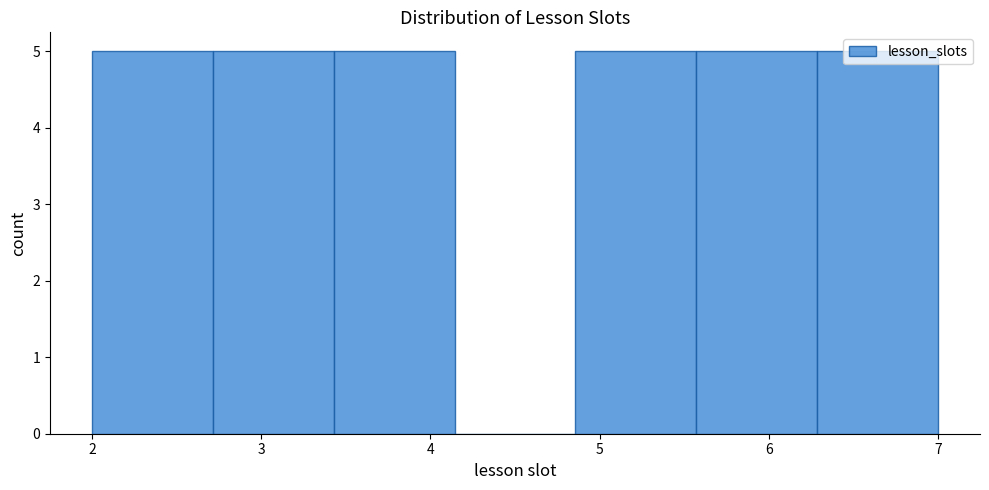

Reading left to right, list every bar in this chart as the range it spans on the x-axis followed by its height. Neither the bar edges nor the heights are printed on the chart, so give them approximately, as read against the axes.

2.0 to 2.7: 5
2.7 to 3.4: 5
3.4 to 4.1: 5
4.1 to 4.9: 0
4.9 to 5.6: 5
5.6 to 6.3: 5
6.3 to 7.0: 5